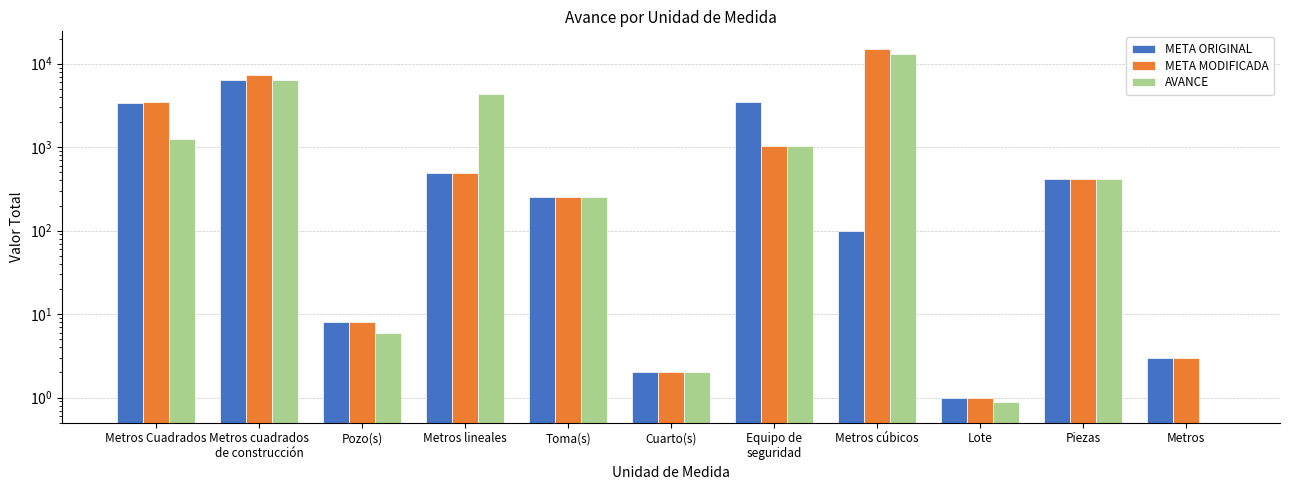

What is the label of the 5th bar from the right?

Equipo de
seguridad